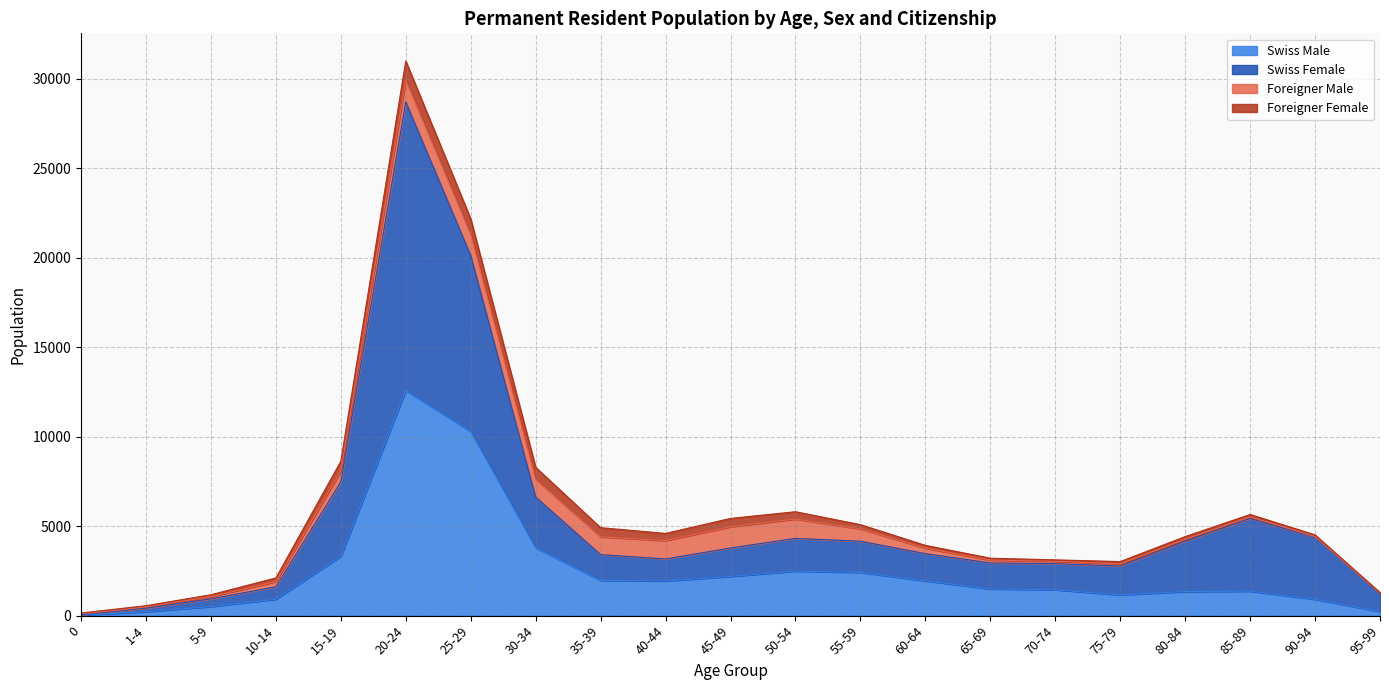

What is the maximum value for Swiss Male?

12586